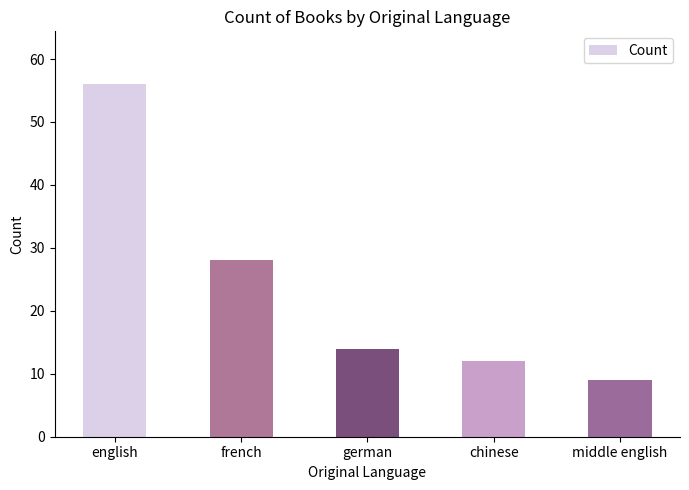

What is the smallest value displayed?

9